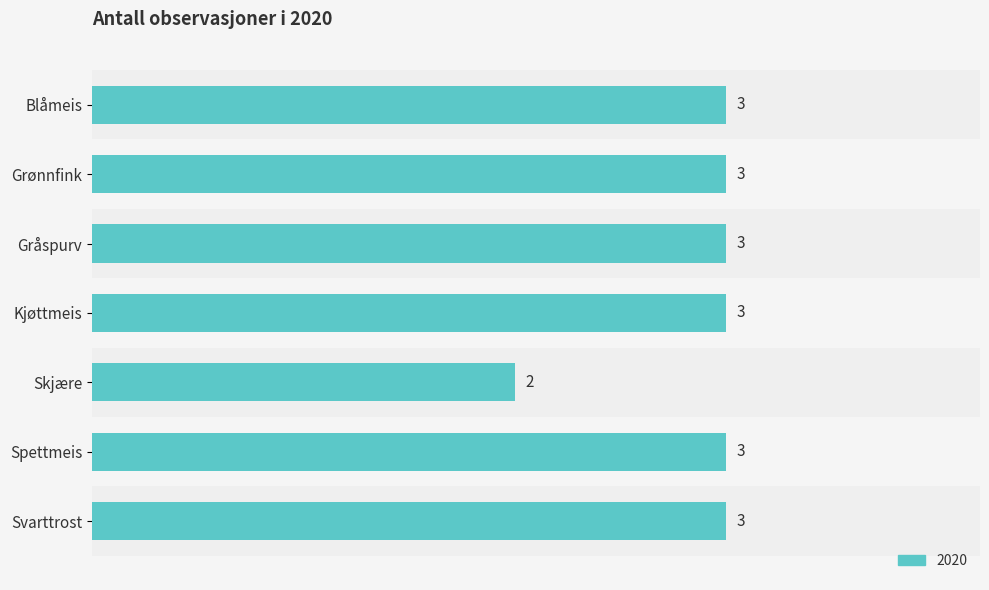

Reading right to left, transcribe all the data shown in this chart.

Svarttrost=3	Spettmeis=3	Skjære=2	Kjøttmeis=3	Gråspurv=3	Grønnfink=3	Blåmeis=3